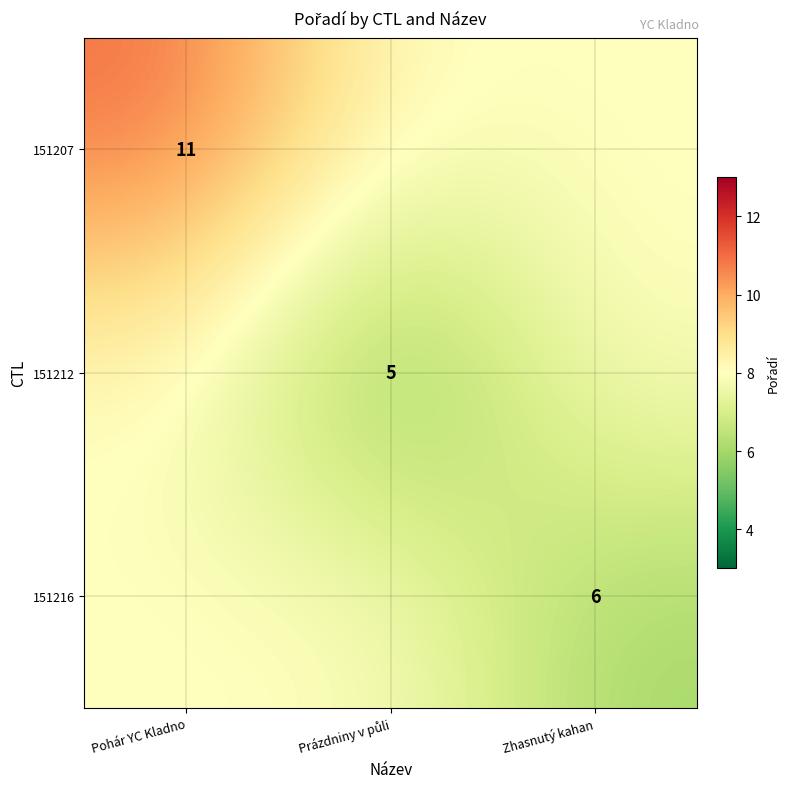

The 151207 series shows 7 at Pohár YC Kladno. True or false?

False